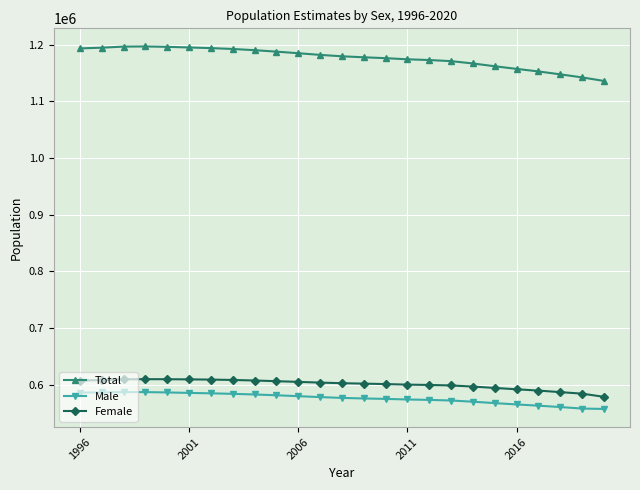

Which series has the largest total across all categories?

Total